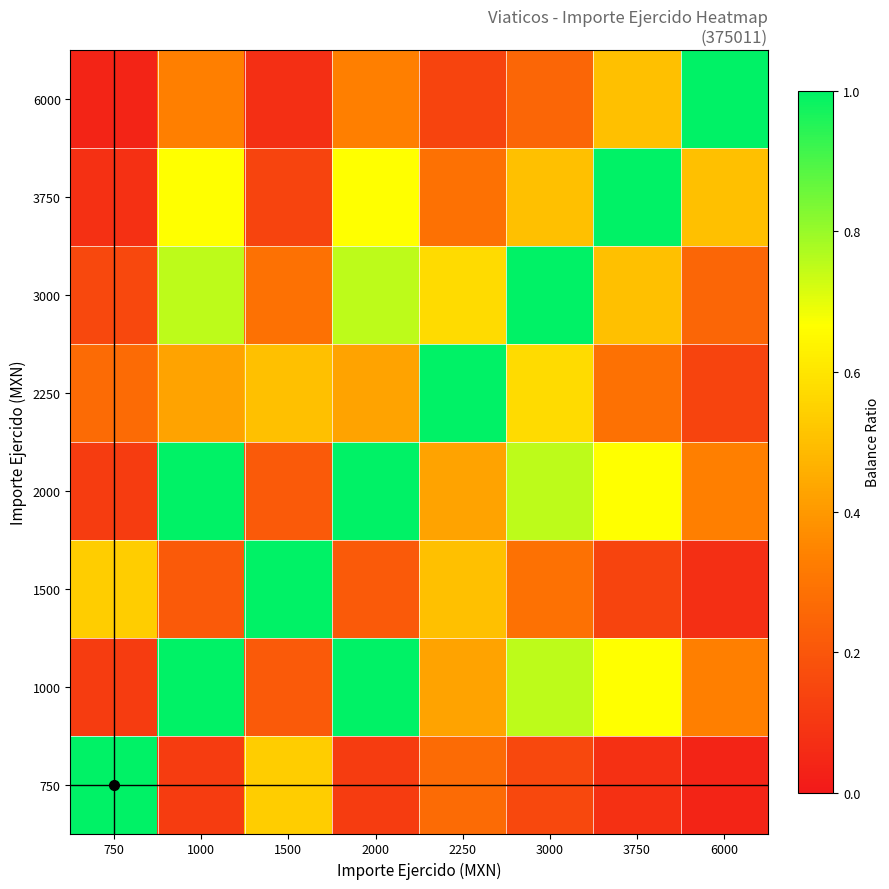

Which has a higher value, 2000 or 1000?

2000